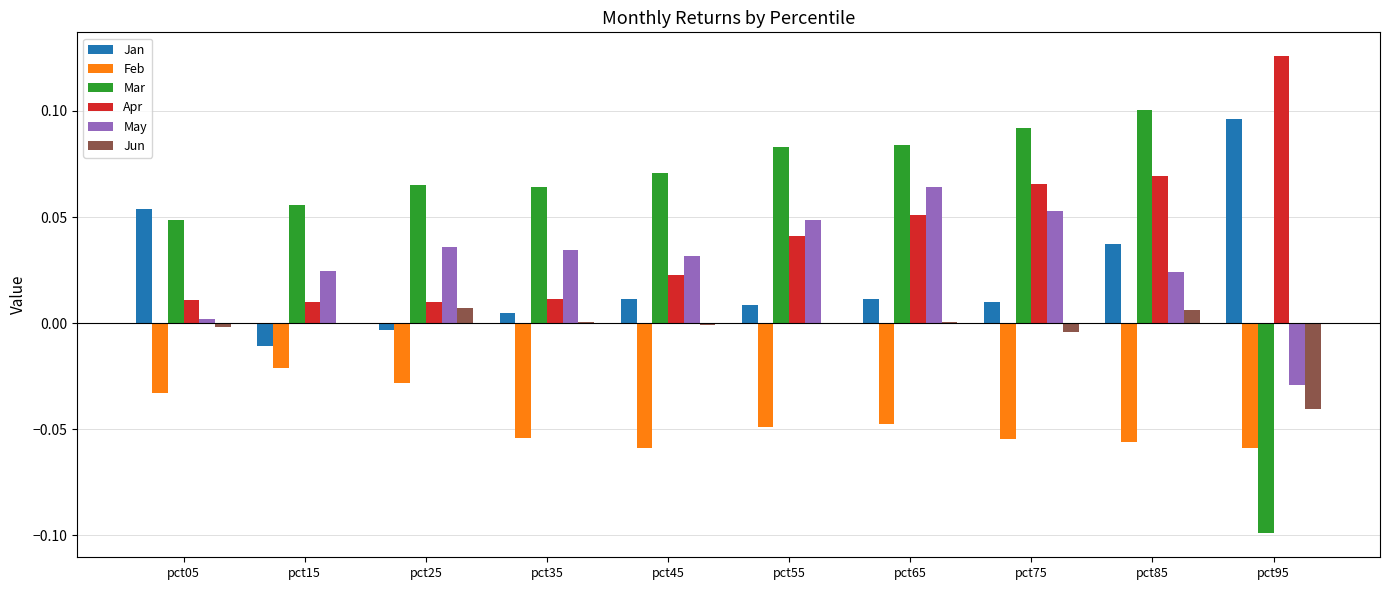

What is the sum of all May values?

0.3